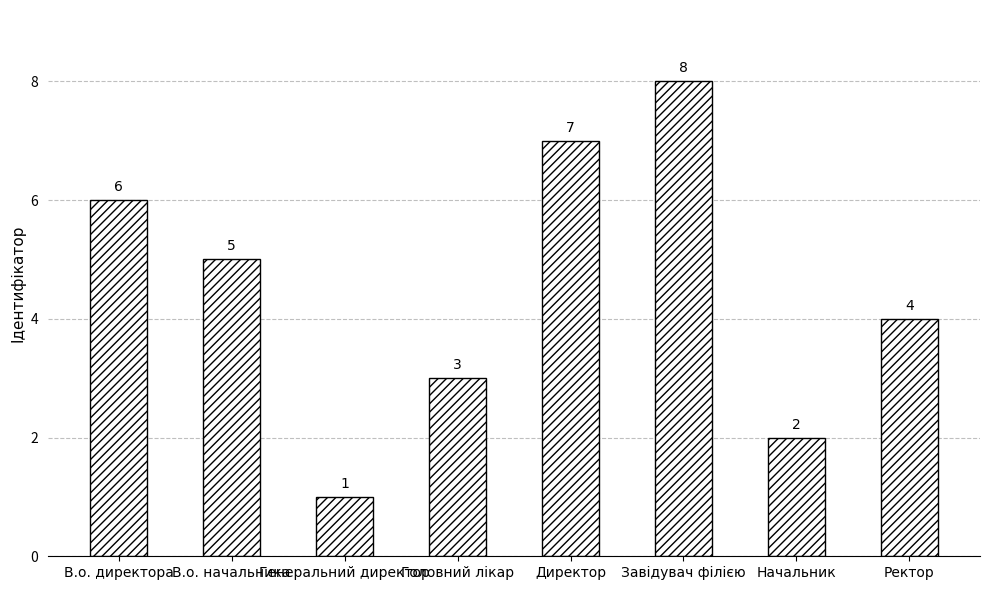

Does the chart contain stacked bars?

No